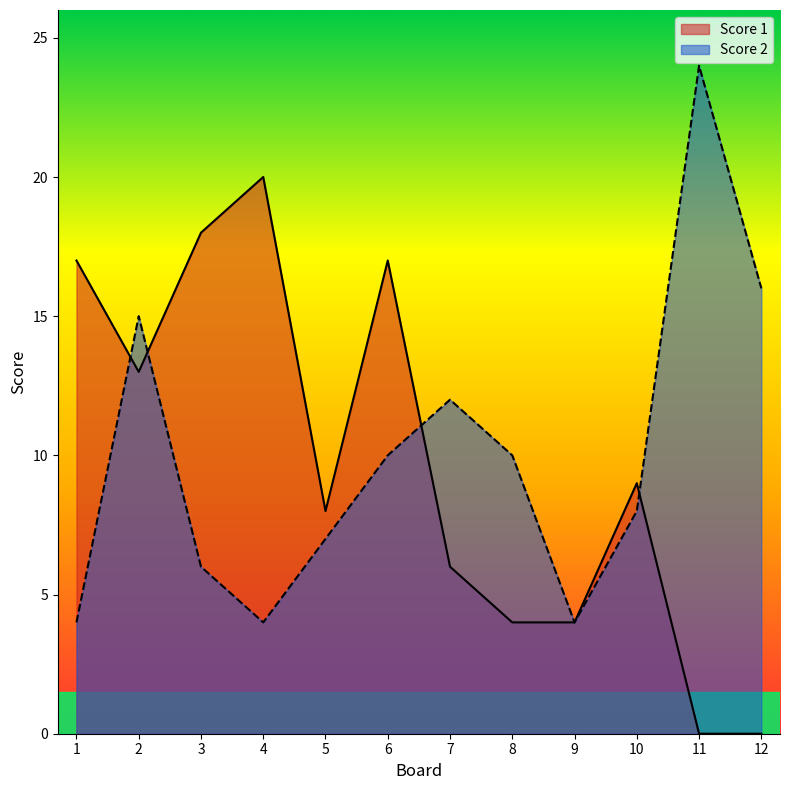

At which label does Score 2 reach its peak?

11